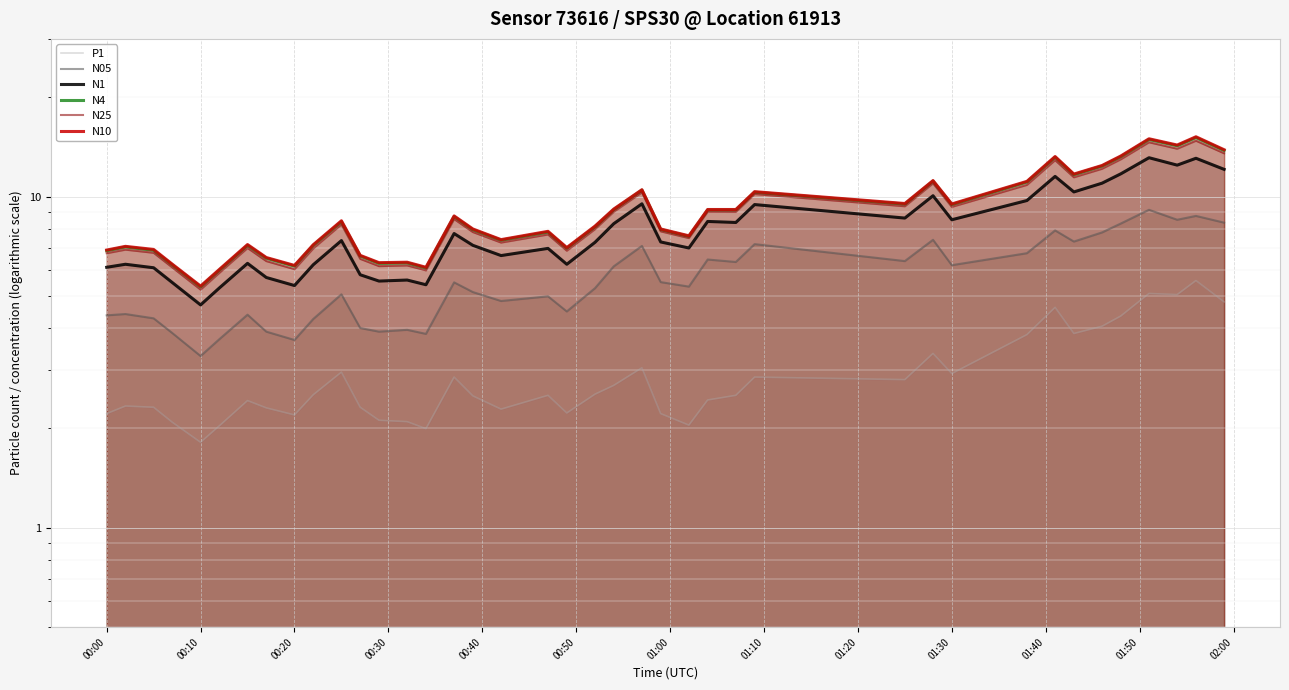

How many lines are shown in the chart?

6